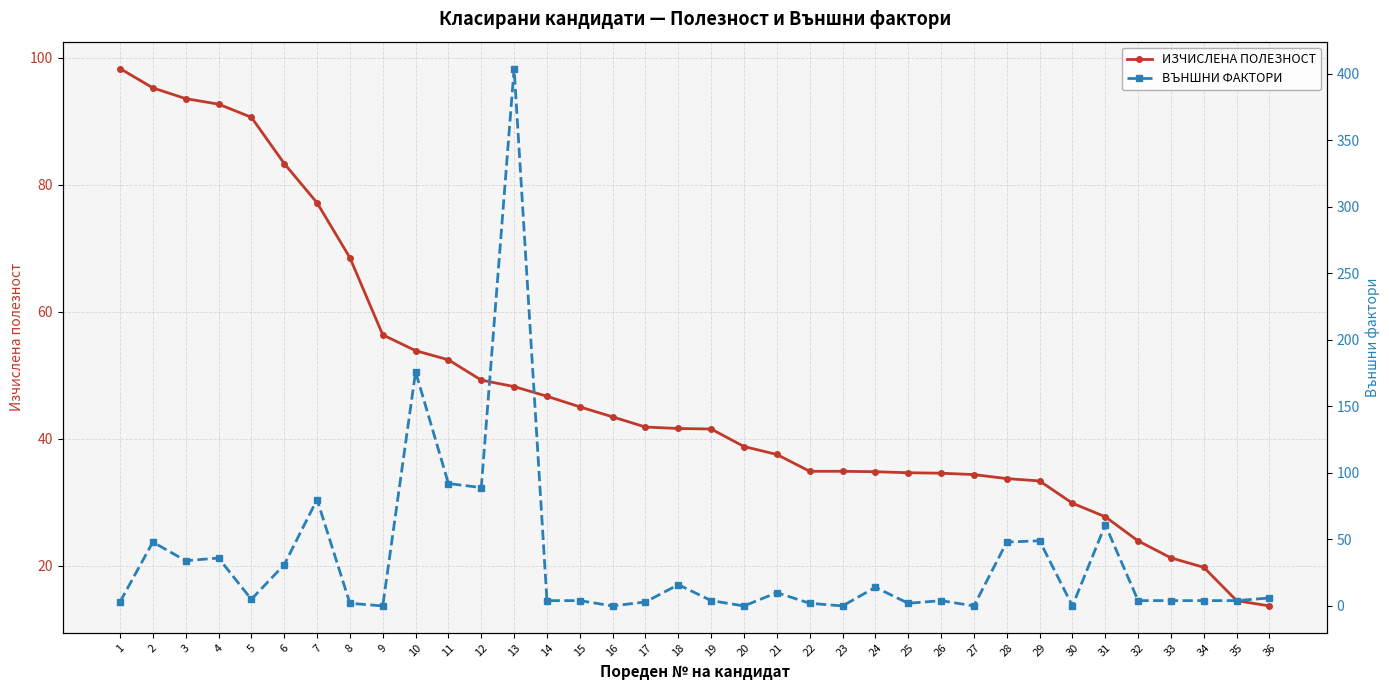

How many lines are shown in the chart?

2